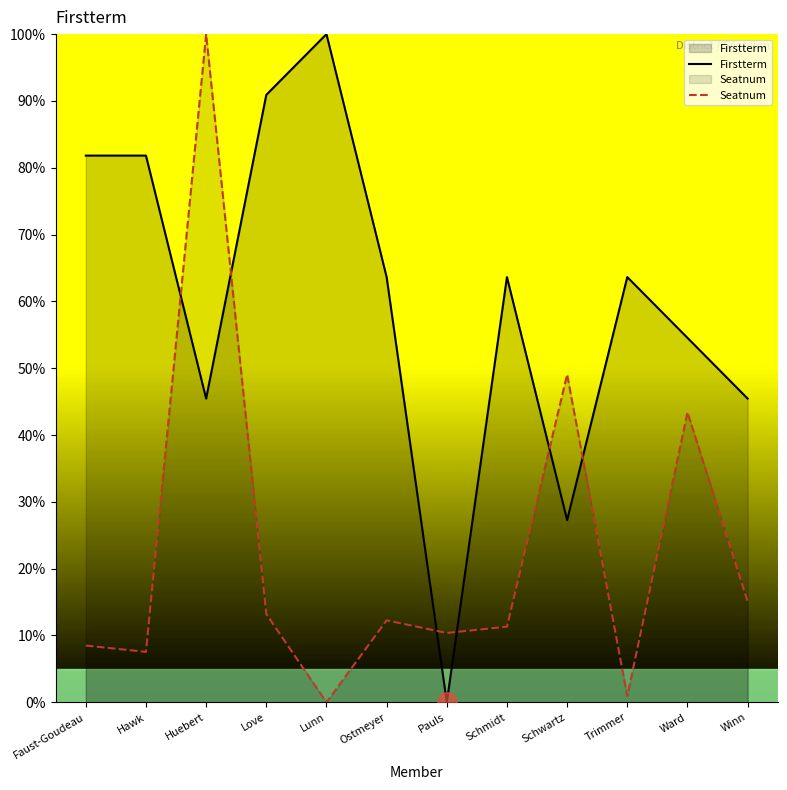

List the series in order of their peak value, highest first.

Firstterm, Seatnum